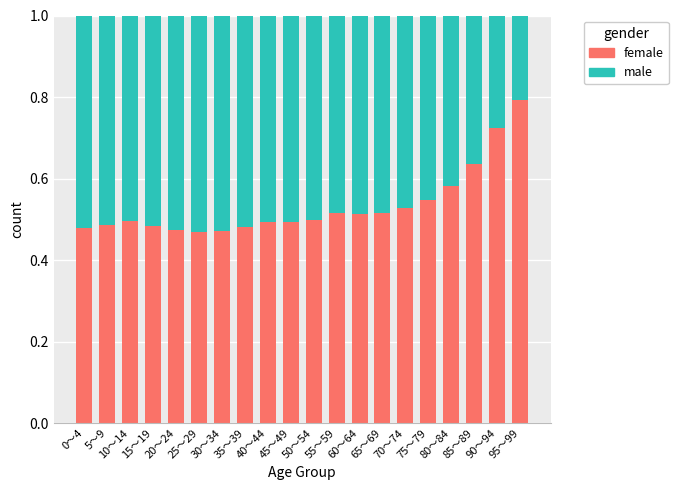

What is the total value across all series at 90～94?

1.0